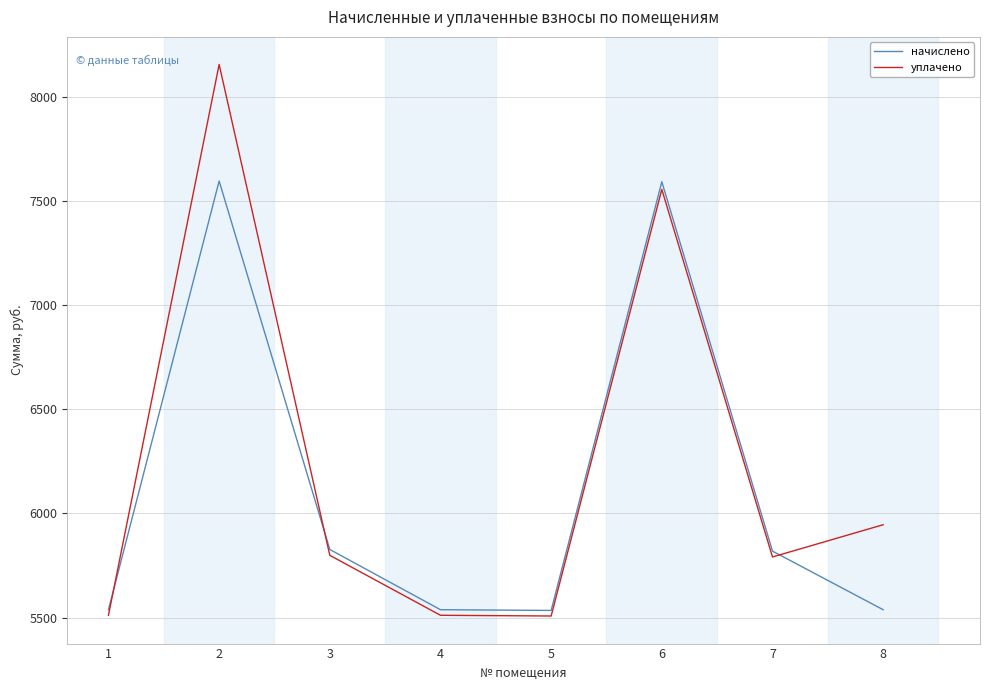

What is the spread (max minus min) of values at 6?

36.7